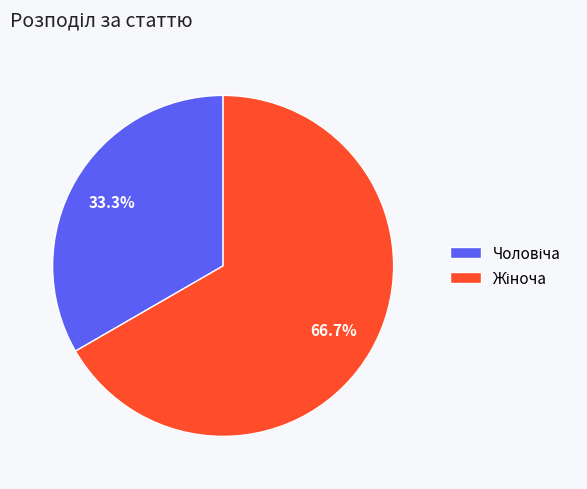

How many slices are in this pie chart?

2